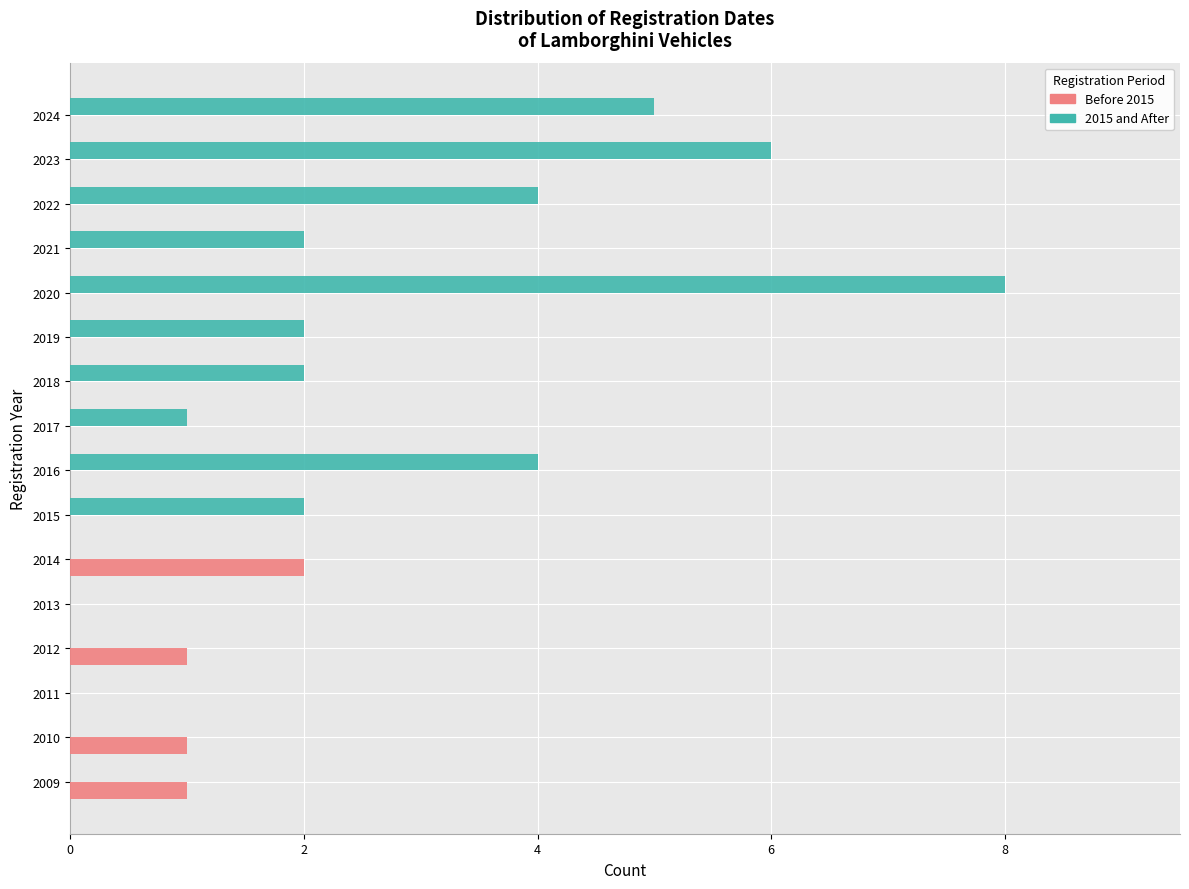

Is it true that Before 2015 equals 3 at 2014?

False